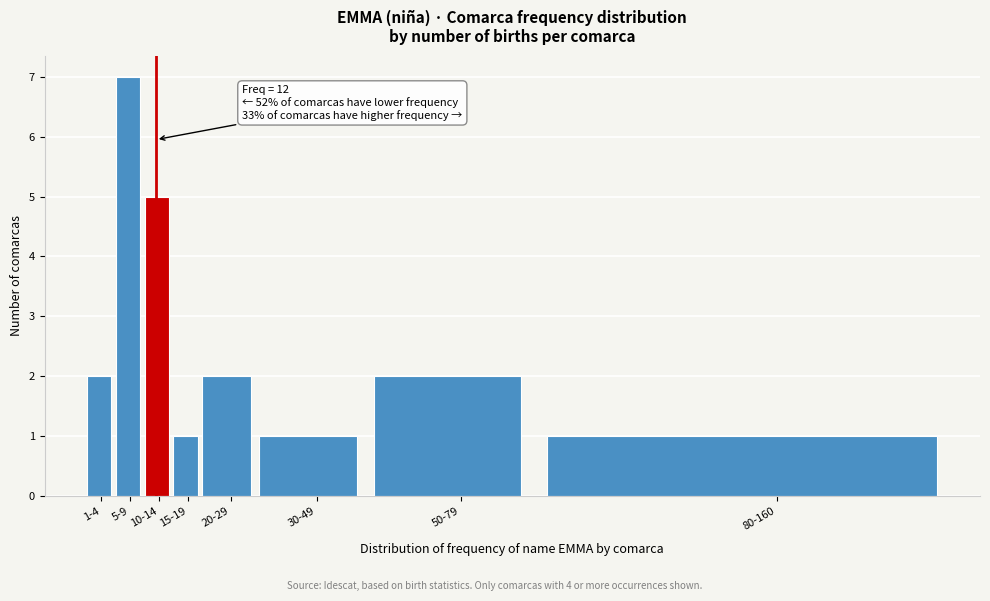

Reading right to left, list all the values displayed in this chart.

1	2	1	2	1	5	7	2